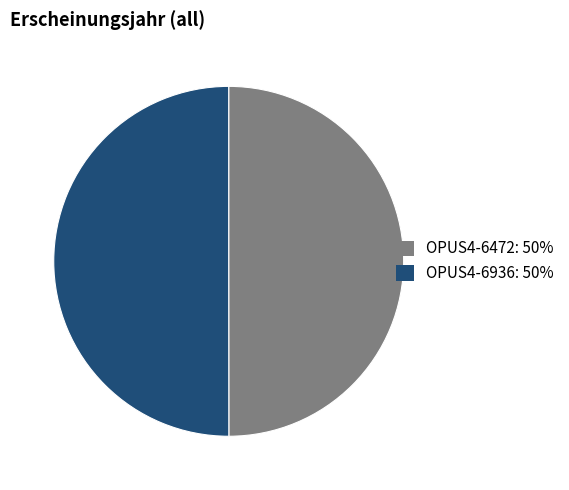

Approximately how many times larger is the value at OPUS4-6472 compared to OPUS4-6936?

1.0